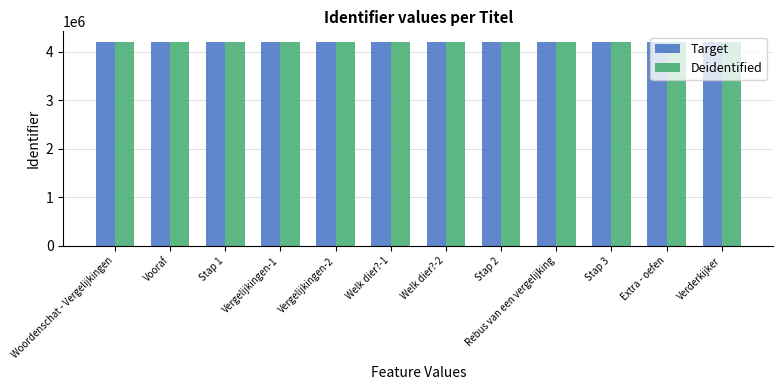

What position from the right is Welk dier?-1?

7